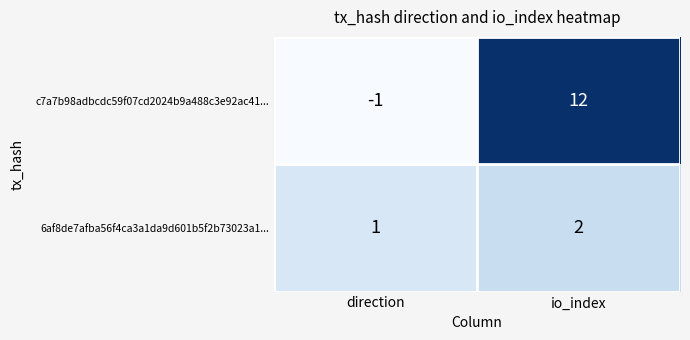

Is it true that 6af8de7afba56f4ca3a1da9d601b5f2b73023a1... equals 1 at direction?

True